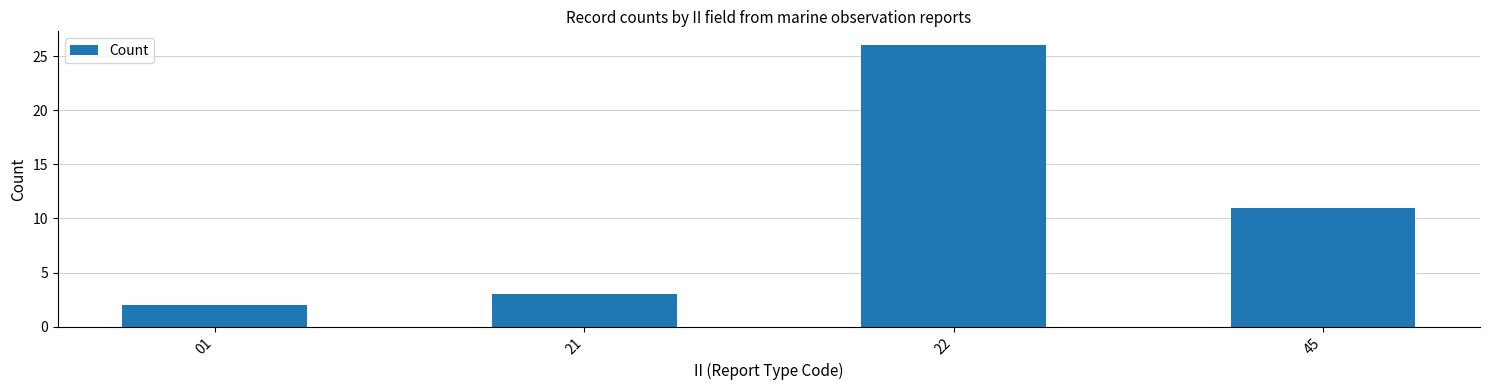

Between 01 and 22, which is larger?

22